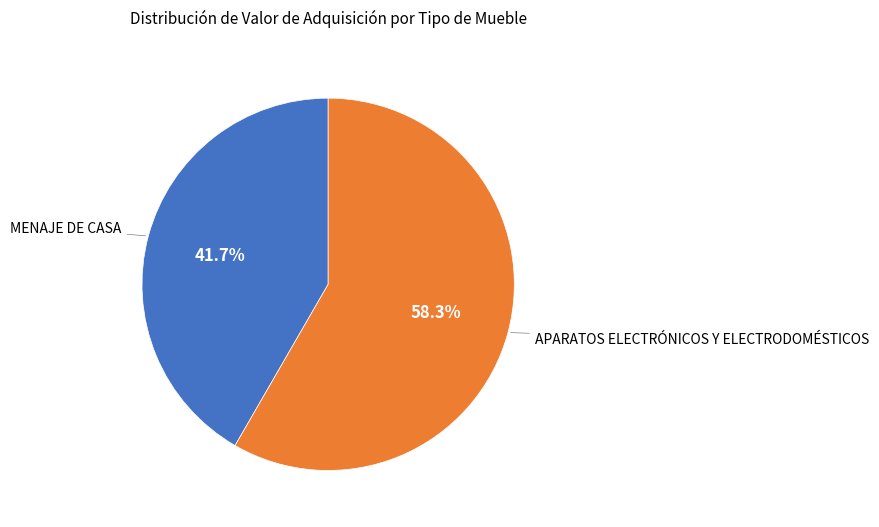

Count the number of slices in the pie.

2